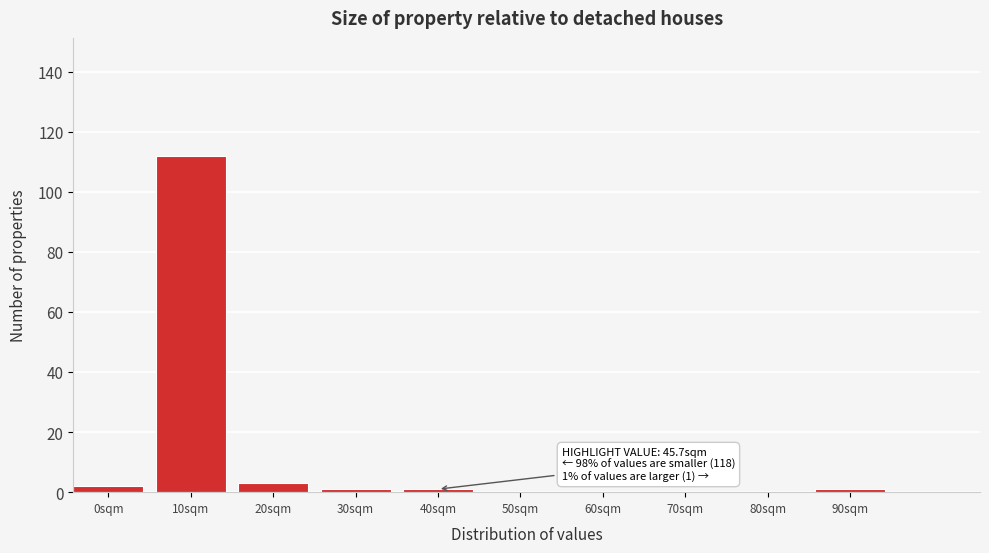

Reading right to left, transcribe all the data shown in this chart.

90sqm=1	80sqm=0	70sqm=0	60sqm=0	50sqm=0	40sqm=1	30sqm=1	20sqm=3	10sqm=112	0sqm=2